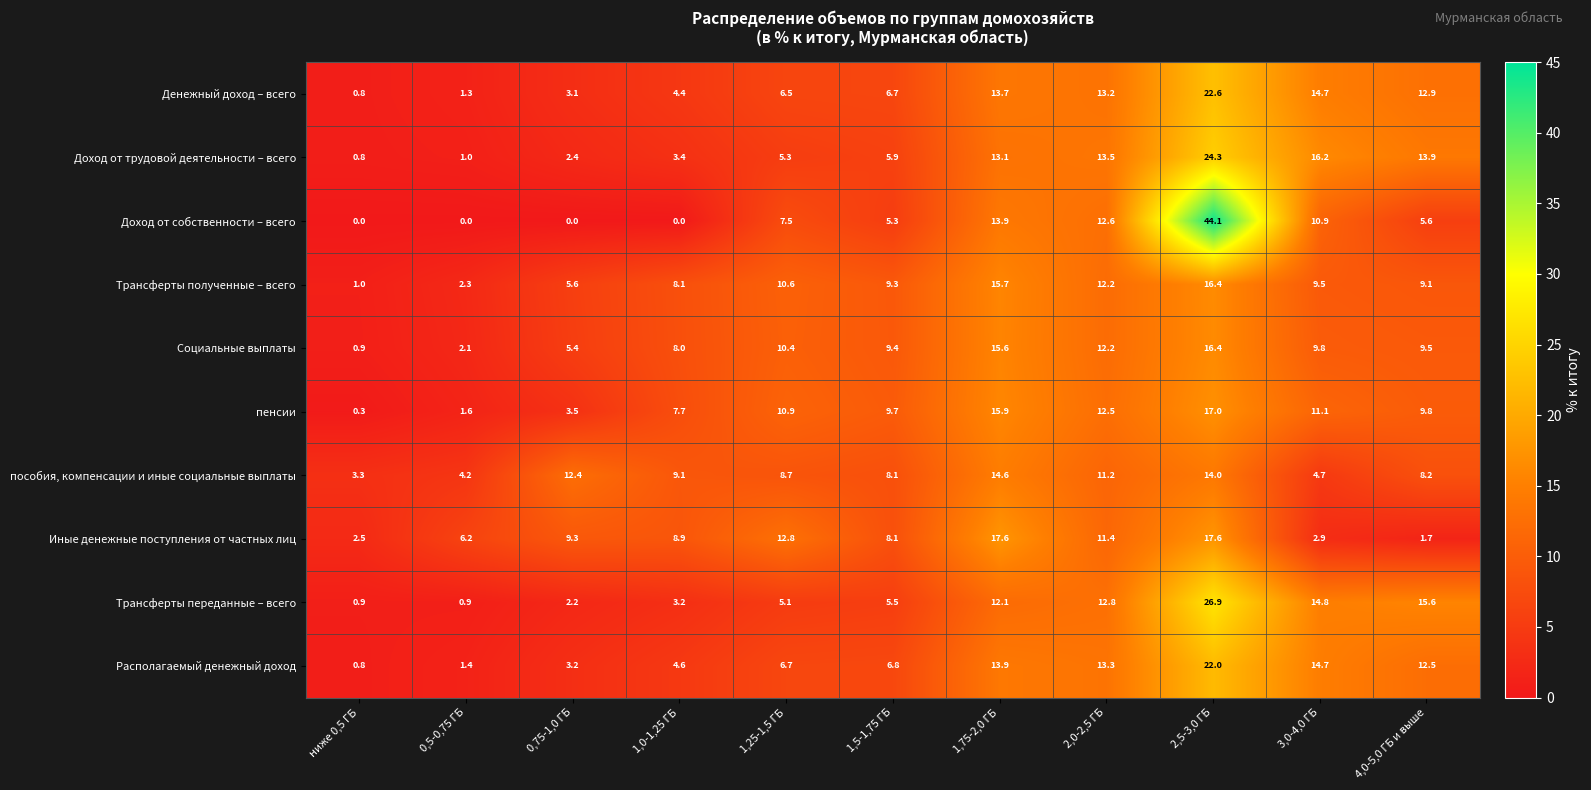

What is the difference between the Трансферты полученные – всего values at 3,0-4,0 ГБ and 2,5-3,0 ГБ?

6.9